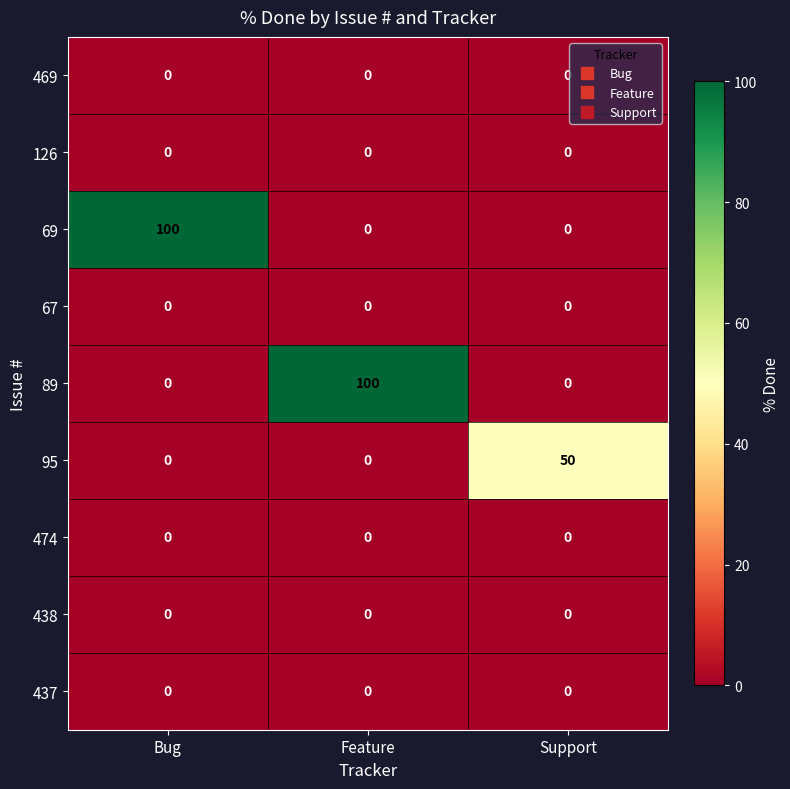

Reading right to left, transcribe all the data shown in this chart.

469: 0	0	0
126: 0	0	0
69: 0	0	100
67: 0	0	0
89: 0	100	0
95: 50	0	0
474: 0	0	0
438: 0	0	0
437: 0	0	0